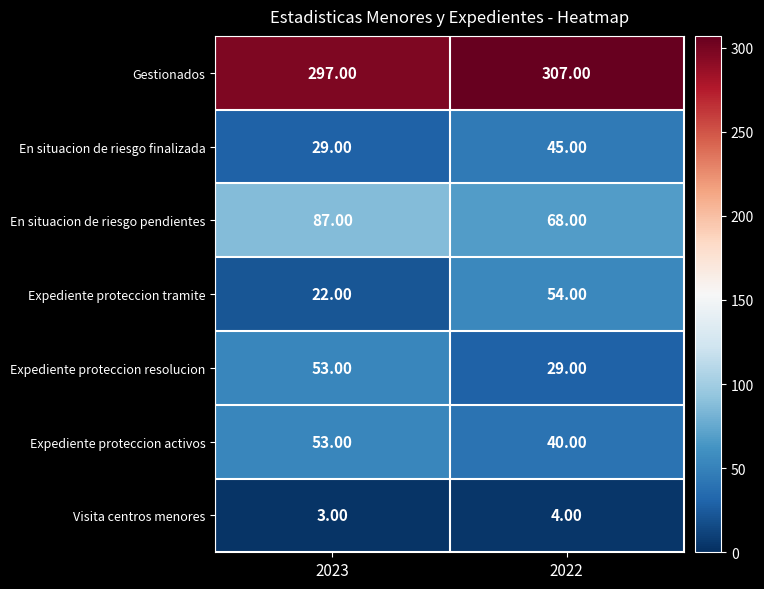

What is the minimum value shown in the chart?

3